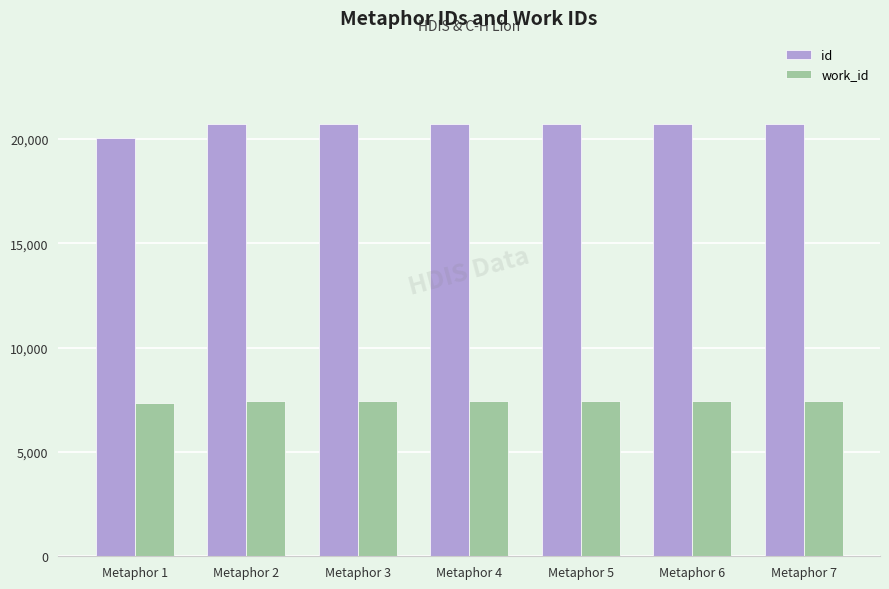

Read the id value at Metaphor 6.

20705